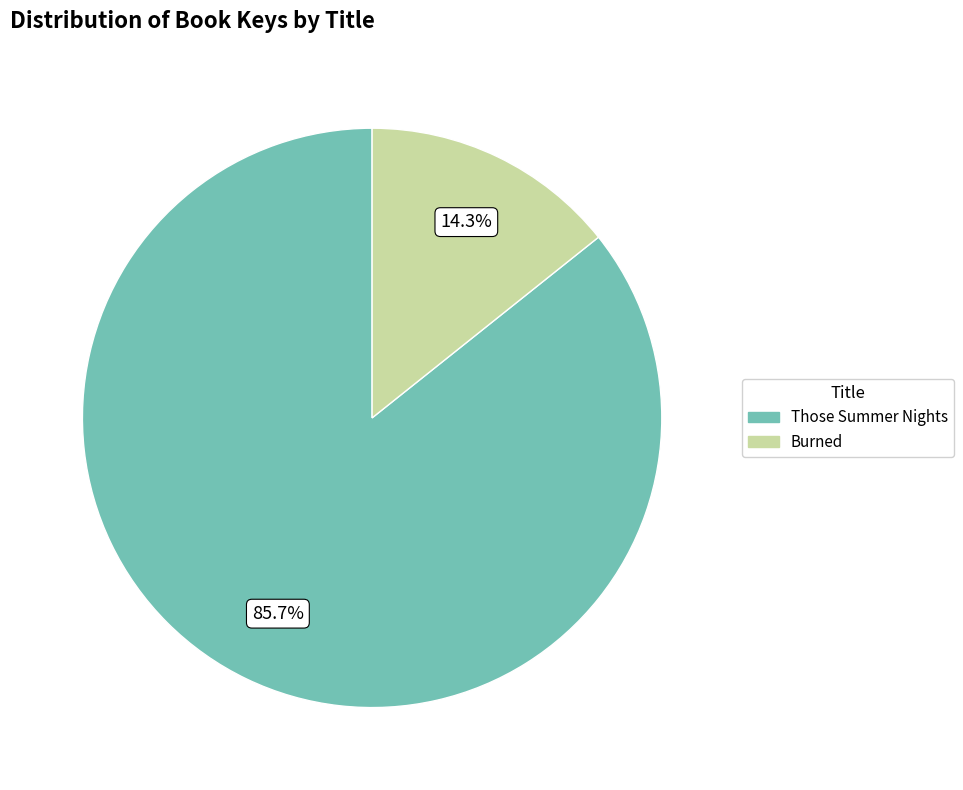

Is Those Summer Nights the majority of the pie?

Yes